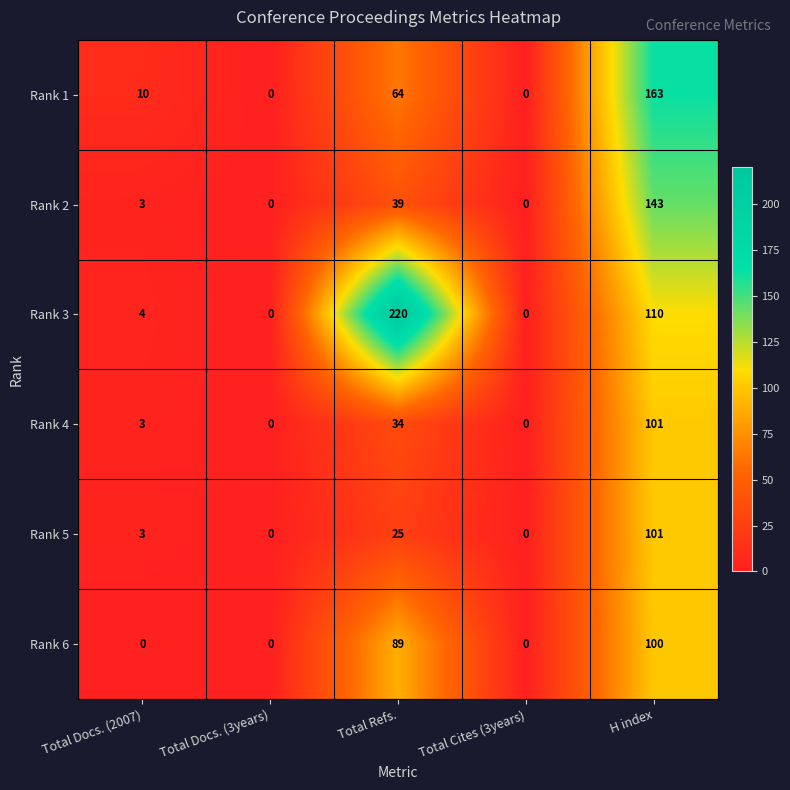

How many Rank 6 values are between 0 and 89?

4